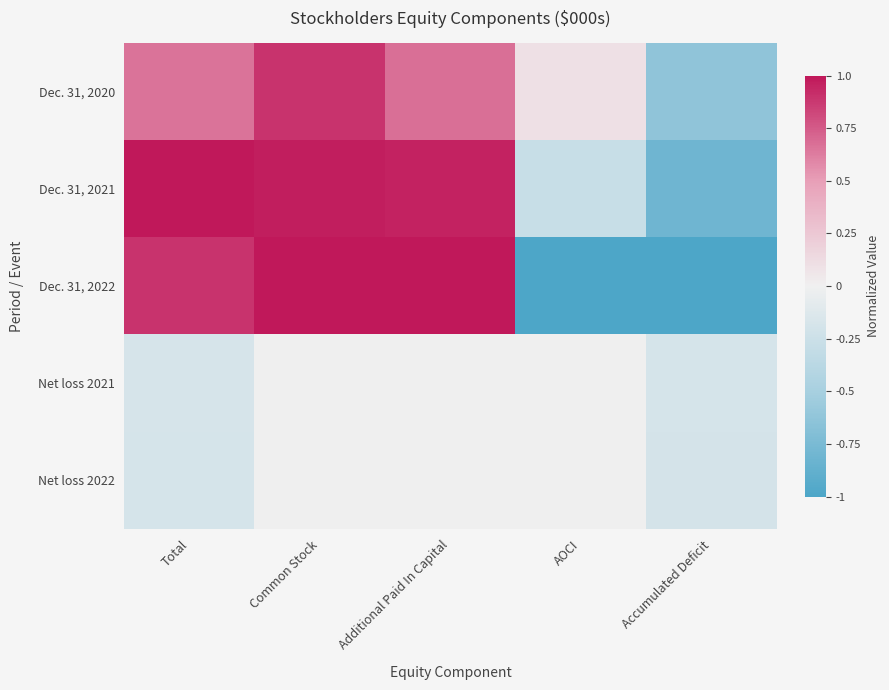

List the series in order of their peak value, highest first.

Dec. 31, 2021, Dec. 31, 2022, Dec. 31, 2020, Net loss 2021, Net loss 2022